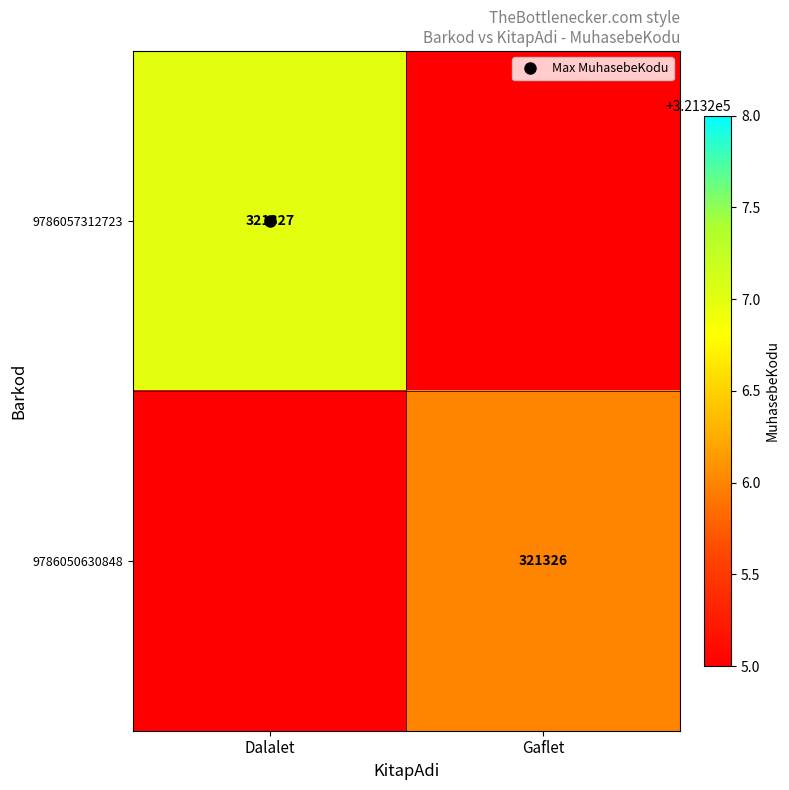

Is it true that 9786057312723 equals 321327 at Dalalet?

True